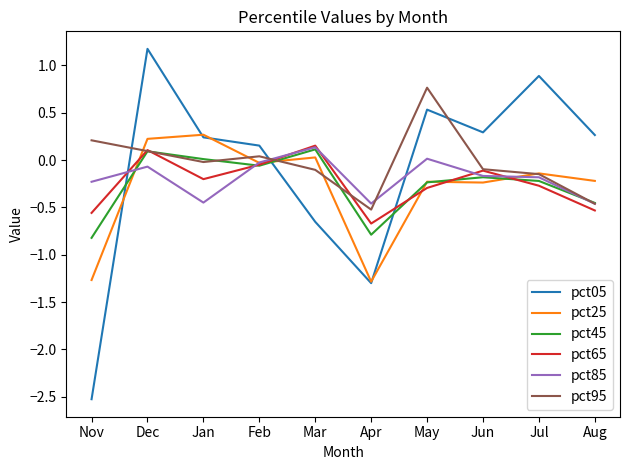

At how many categories does at least one series exceed -1?

10